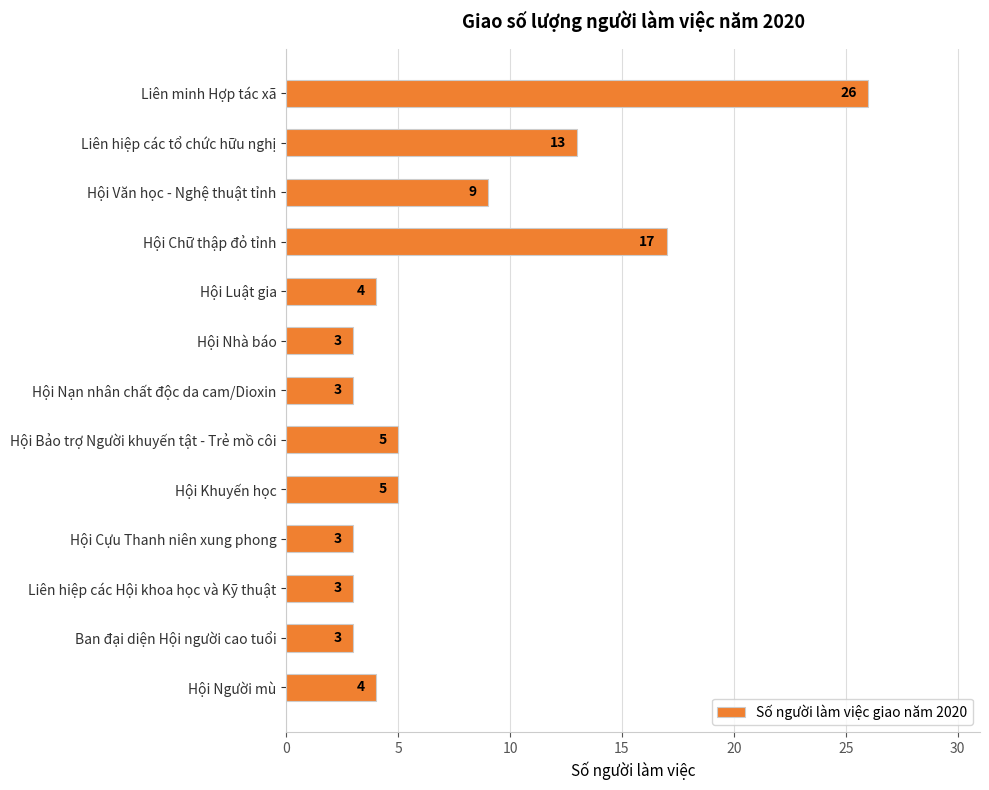

Which has a higher value, Liên hiệp các tổ chức hữu nghị or Liên hiệp các Hội khoa học và Kỹ thuật?

Liên hiệp các tổ chức hữu nghị